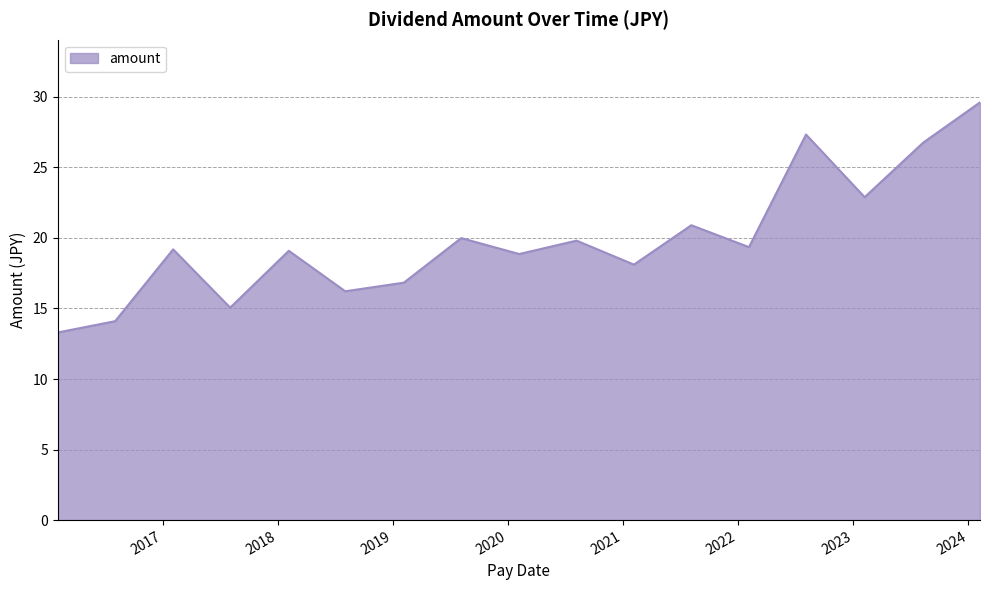

What is the maximum value shown in the chart?

29.6